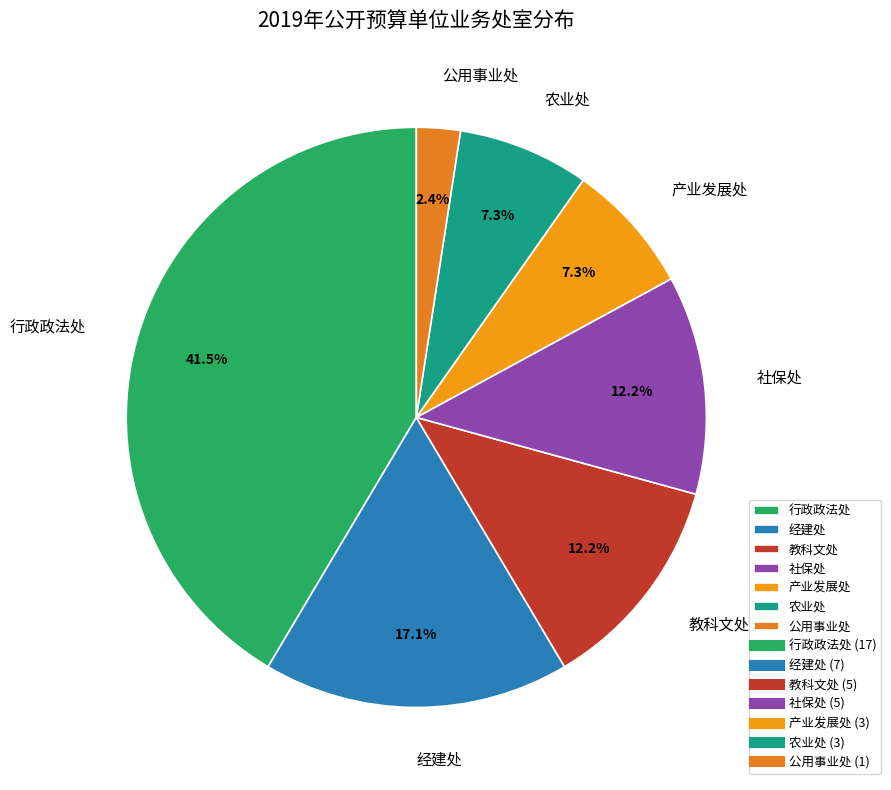

Approximately how many times larger is the value at 教科文处 compared to 产业发展处?

1.7